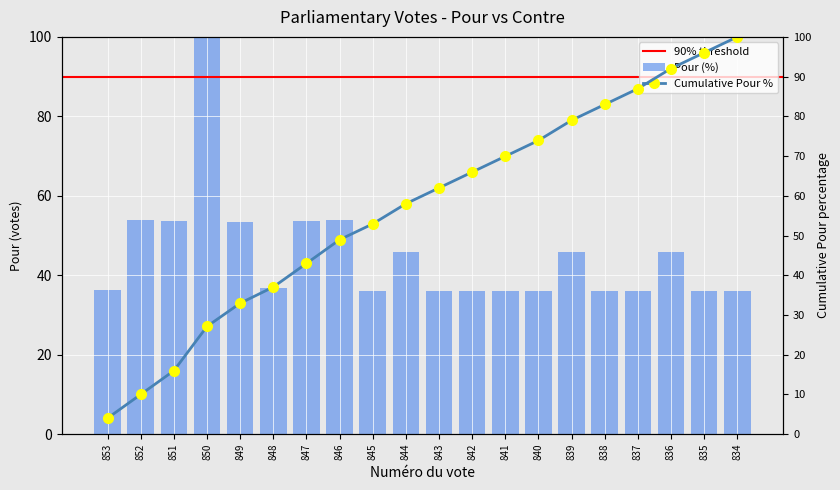

At which label is the value closest to 68?

846